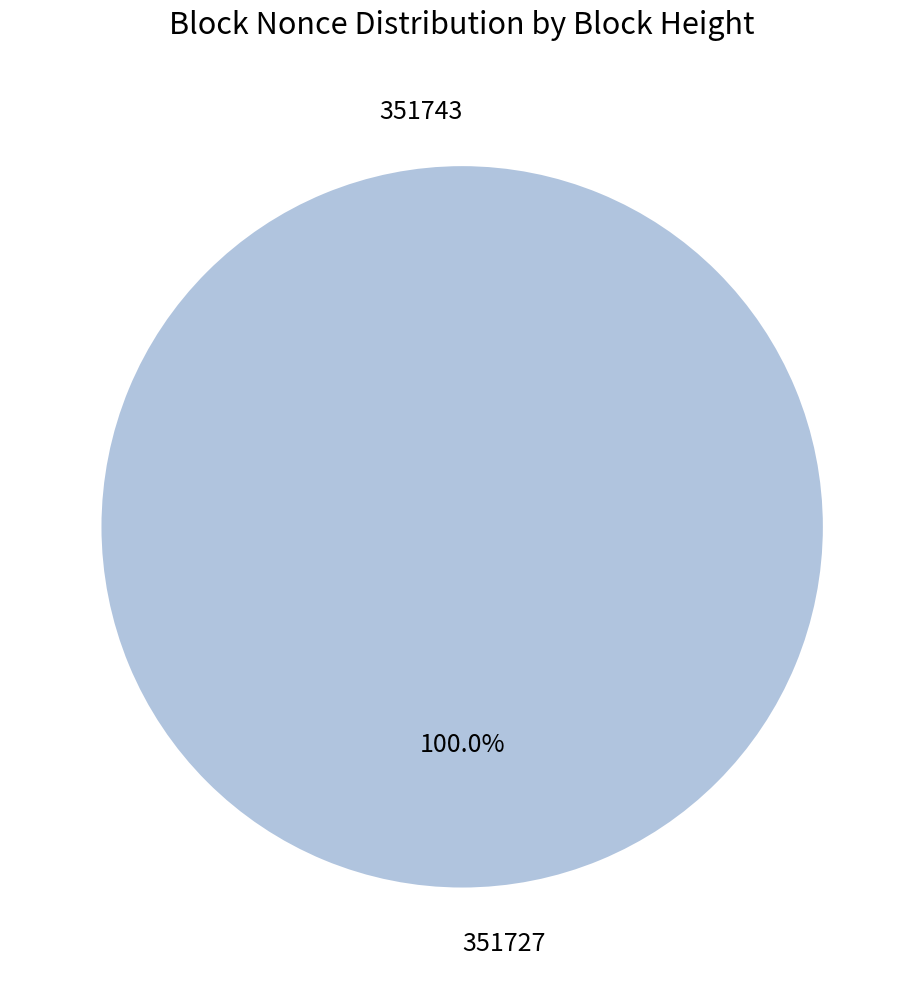

Between 351727 and 351743, which is larger?

351727